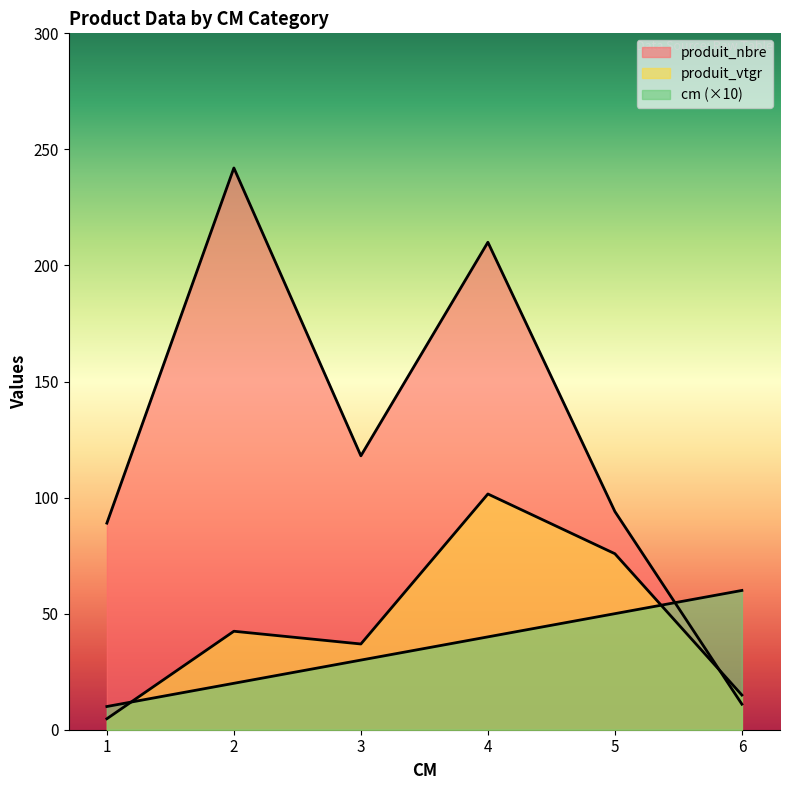

Rank the categories by cm value from highest to lowest.

6, 5, 4, 3, 2, 1